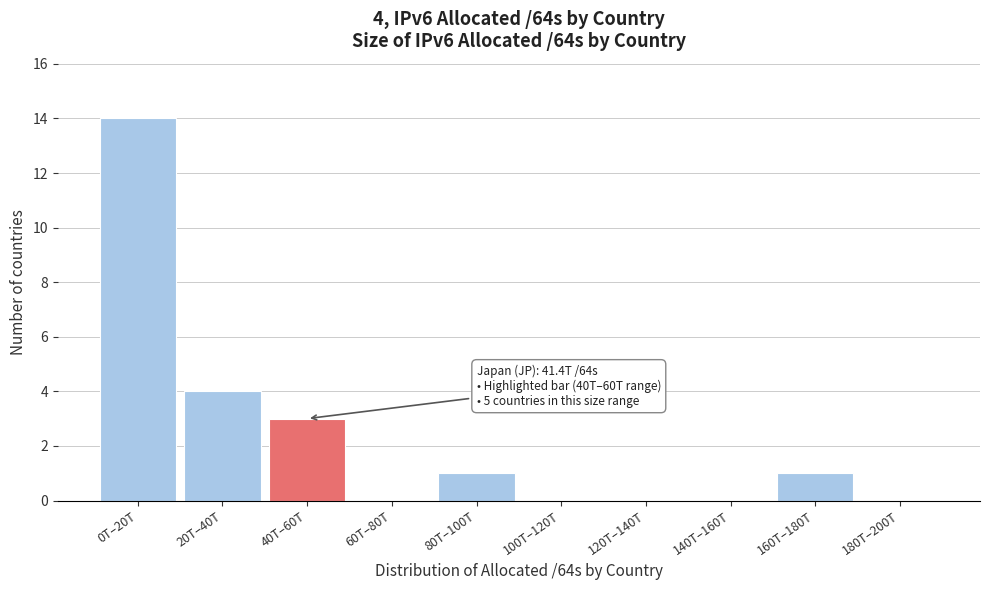

Reading left to right, transcribe all the data shown in this chart.

0T–20T=14	20T–40T=4	40T–60T=3	60T–80T=0	80T–100T=1	100T–120T=0	120T–140T=0	140T–160T=0	160T–180T=1	180T–200T=0